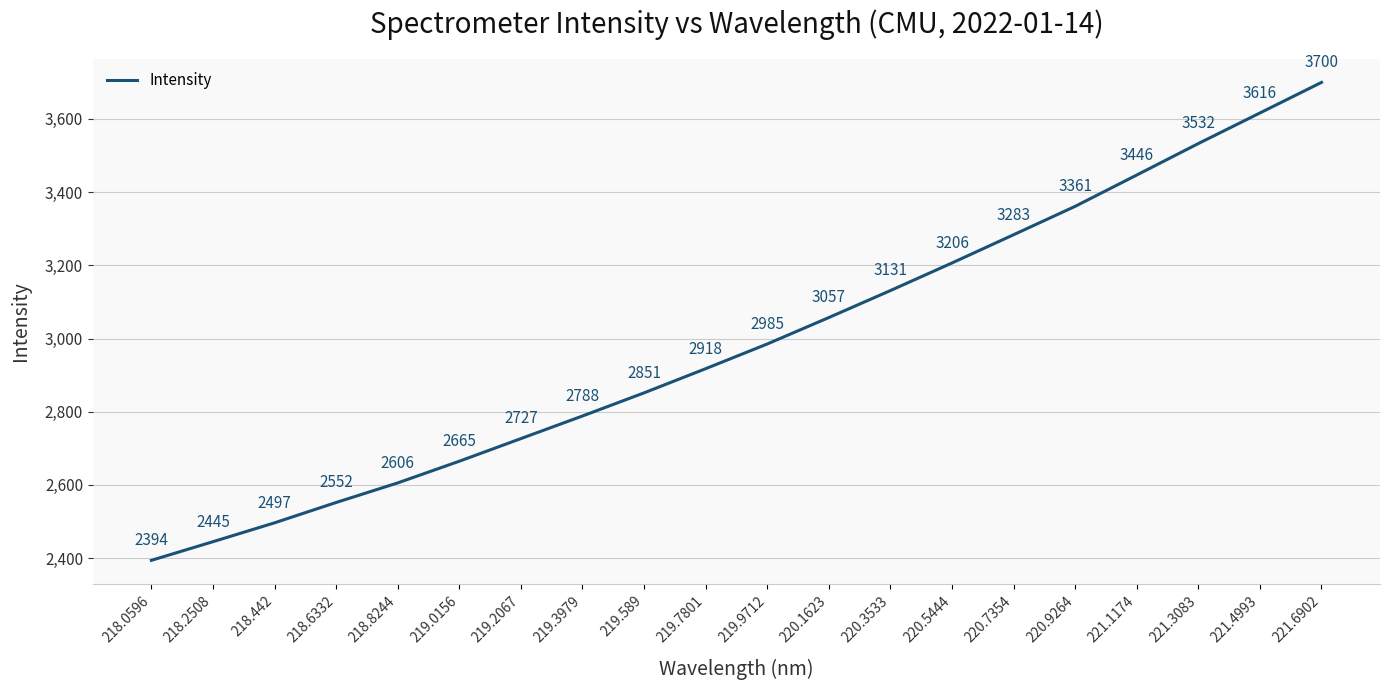

What is the greatest value displayed?

3699.5